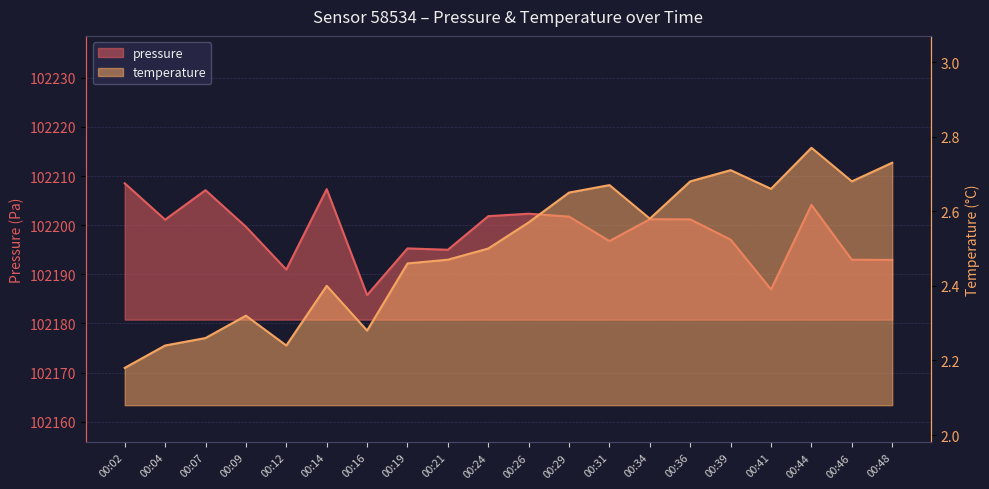

Between 00:14 and 00:31, which series saw the biggest shift?

pressure